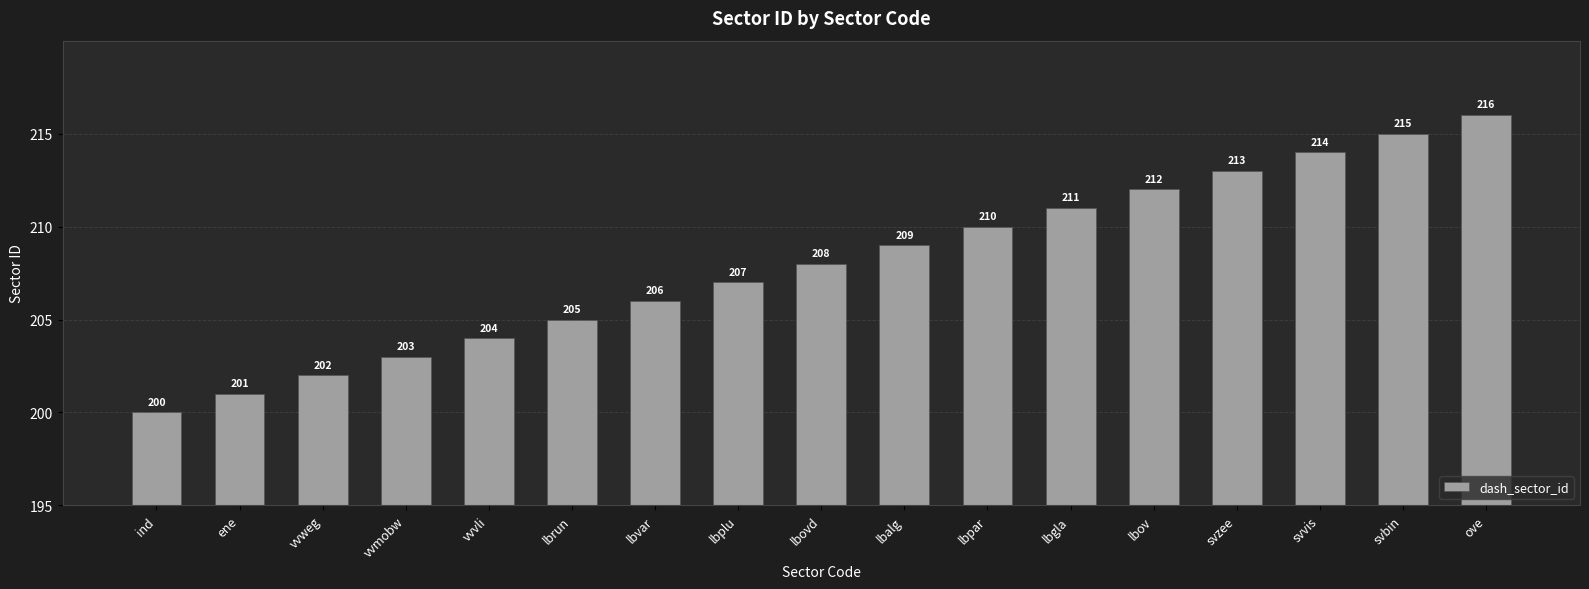

Reading right to left, list all the values displayed in this chart.

ove=216	svbin=215	svvis=214	svzee=213	lbov=212	lbgla=211	lbpar=210	lbalg=209	lbovd=208	lbplu=207	lbvar=206	lbrun=205	vvvli=204	vvmobw=203	vvweg=202	ene=201	ind=200